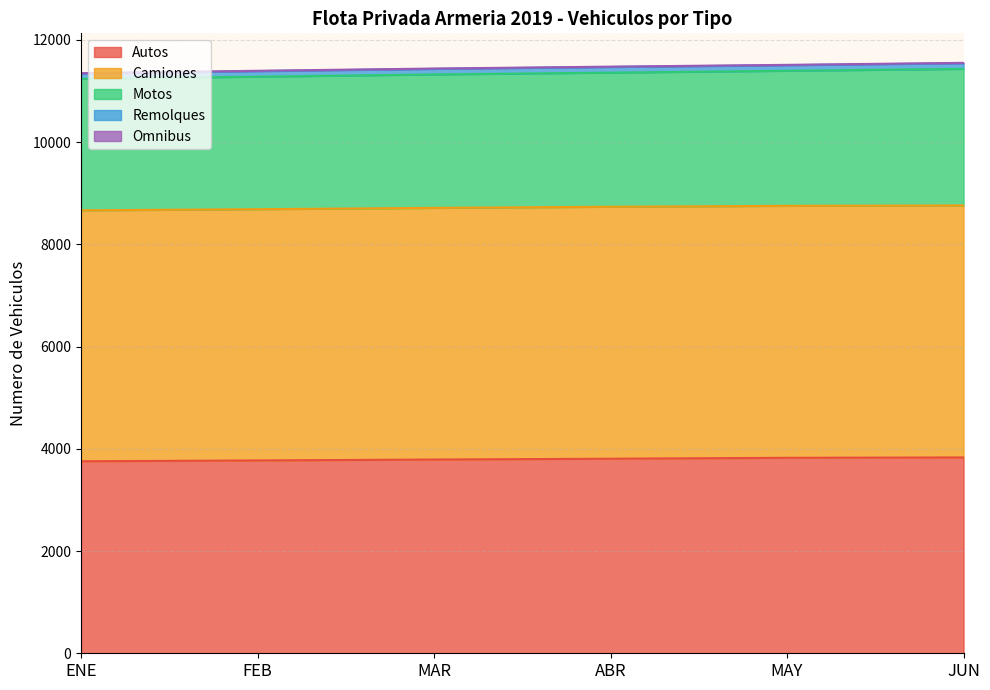

What position from the left is JUN?

6